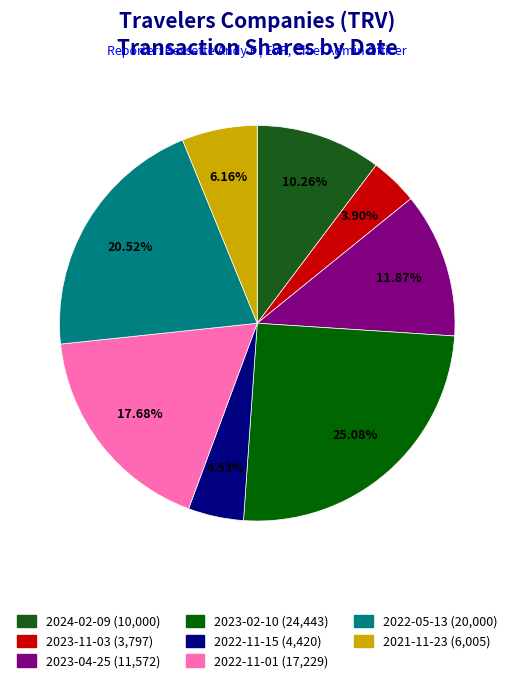

How many segments does this pie chart have?

8